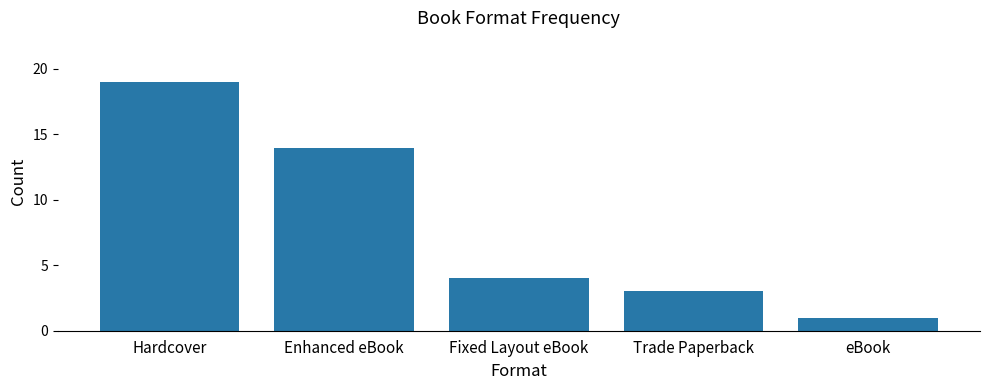

What is the minimum value shown in the chart?

1